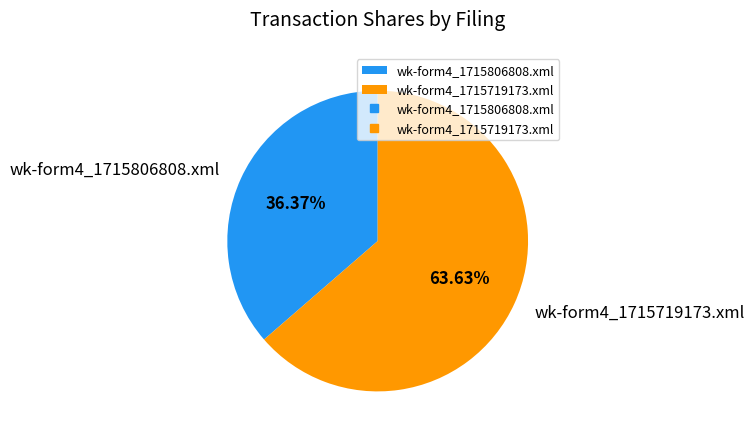

How many segments does this pie chart have?

2